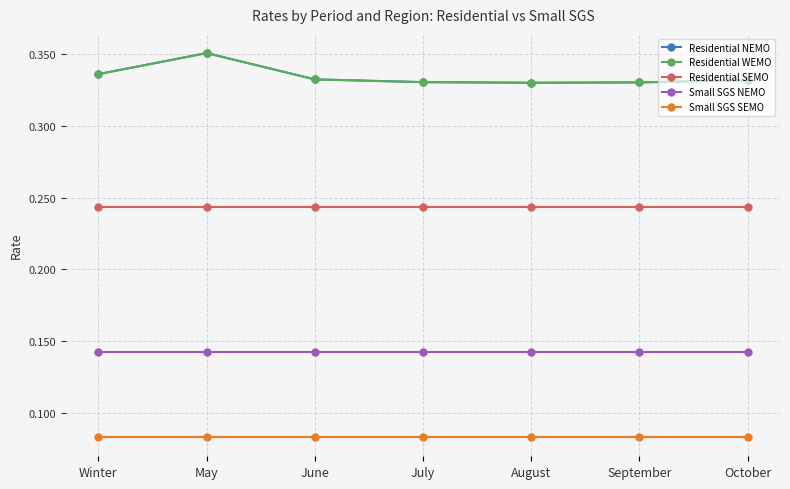

Does the chart have visible grid lines?

Yes